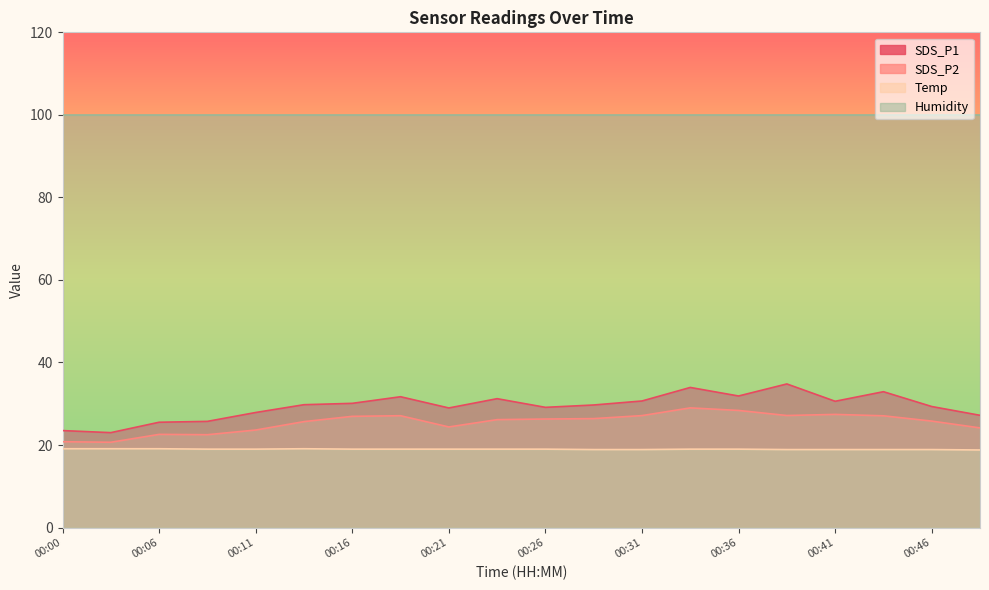

The SDS_P1 series shows 34.3 at 00:06. True or false?

False